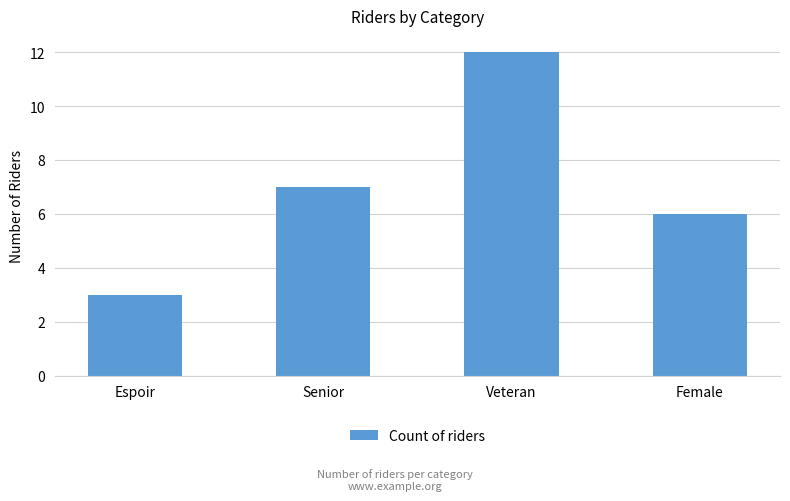

What is the label of the 3rd bar from the right?

Senior